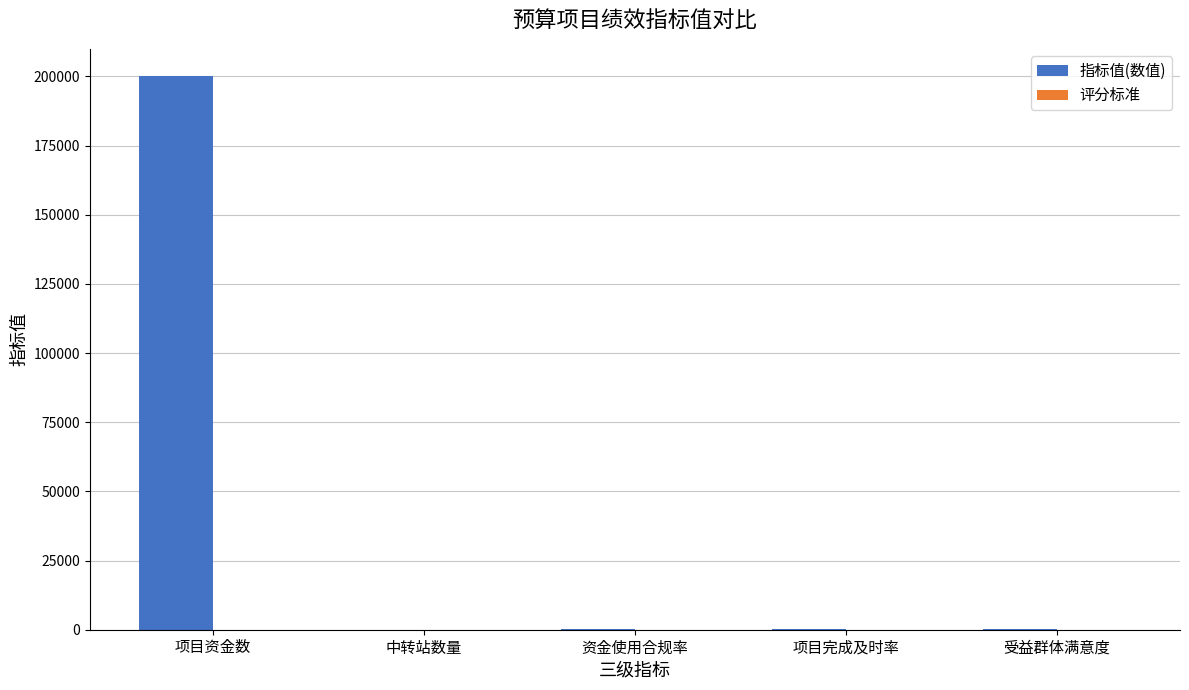

Which series has the widest spread of values?

指标值(数值)